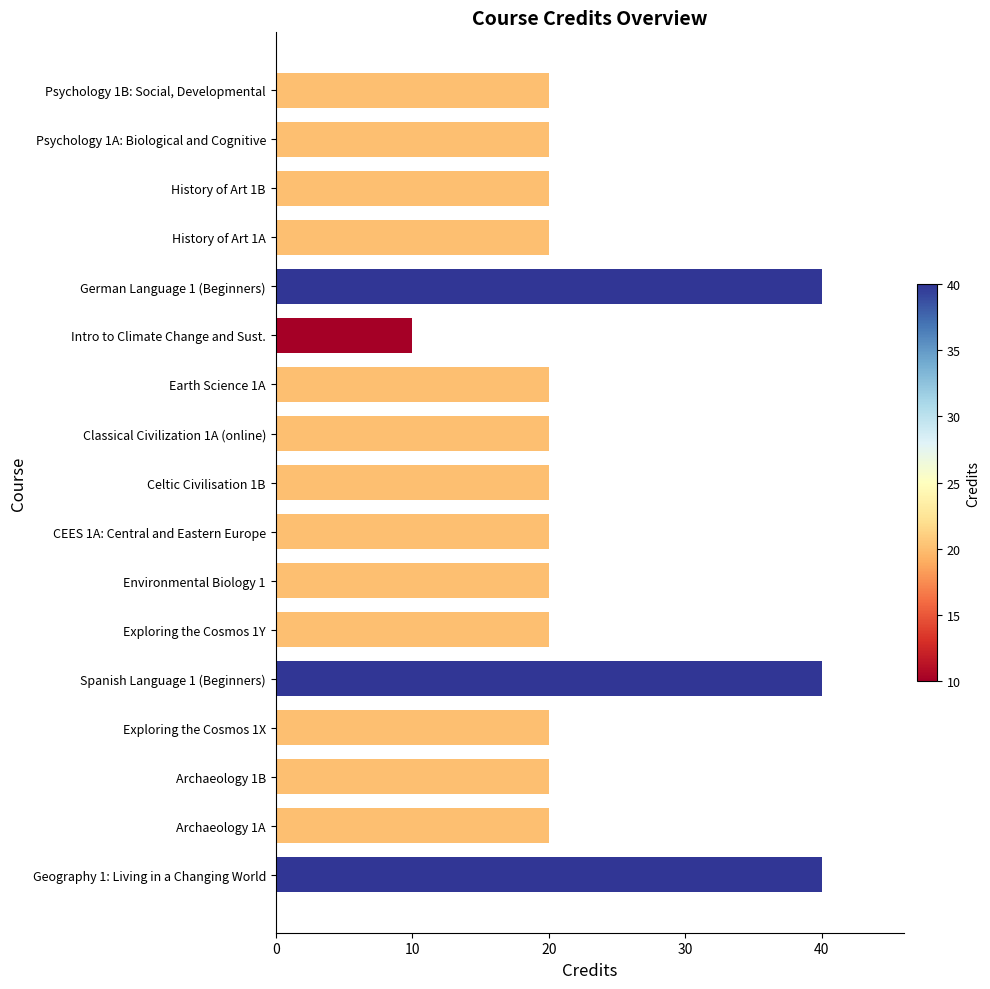

Reading bottom to top, what are all the values shown in this chart?

Geography 1: Living in a Changing World=40	Archaeology 1A=20	Archaeology 1B=20	Exploring the Cosmos 1X=20	Spanish Language 1 (Beginners)=40	Exploring the Cosmos 1Y=20	Environmental Biology 1=20	CEES 1A: Central and Eastern Europe=20	Celtic Civilisation 1B=20	Classical Civilization 1A (online)=20	Earth Science 1A=20	Intro to Climate Change and Sust.=10	German Language 1 (Beginners)=40	History of Art 1A=20	History of Art 1B=20	Psychology 1A: Biological and Cognitive=20	Psychology 1B: Social, Developmental=20